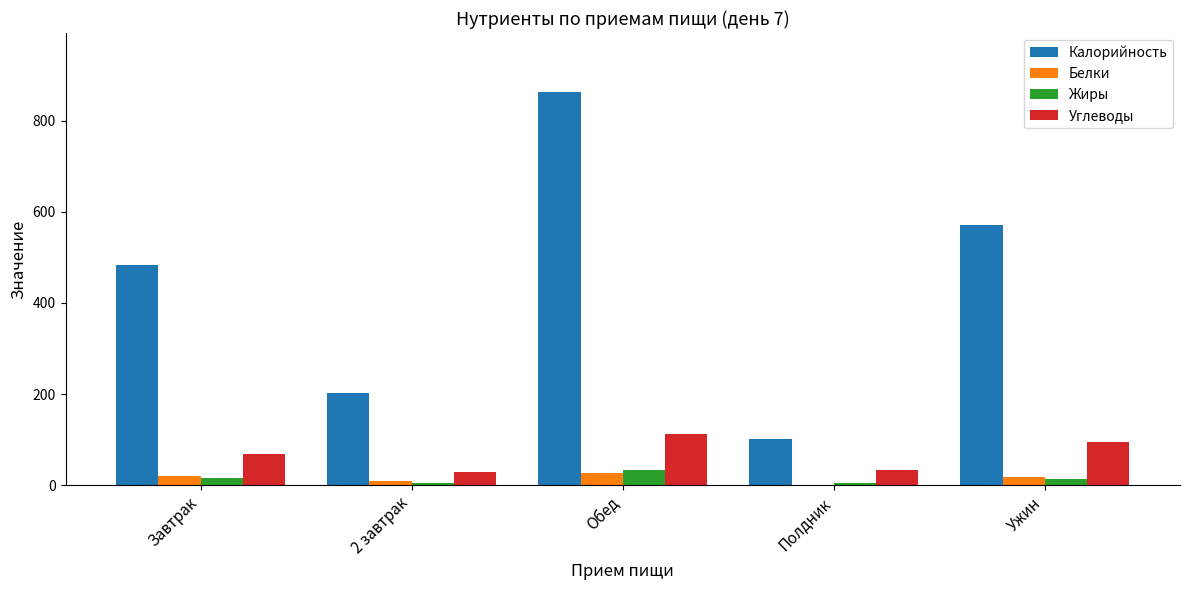

At which label does Белки first exceed 17?

Завтрак